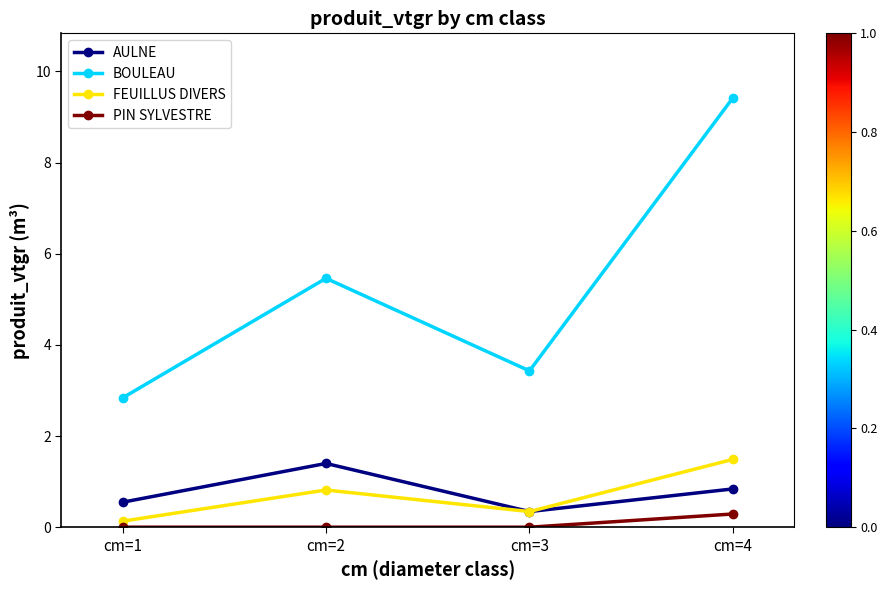

True or false: PIN SYLVESTRE and BOULEAU cross at least once.

False